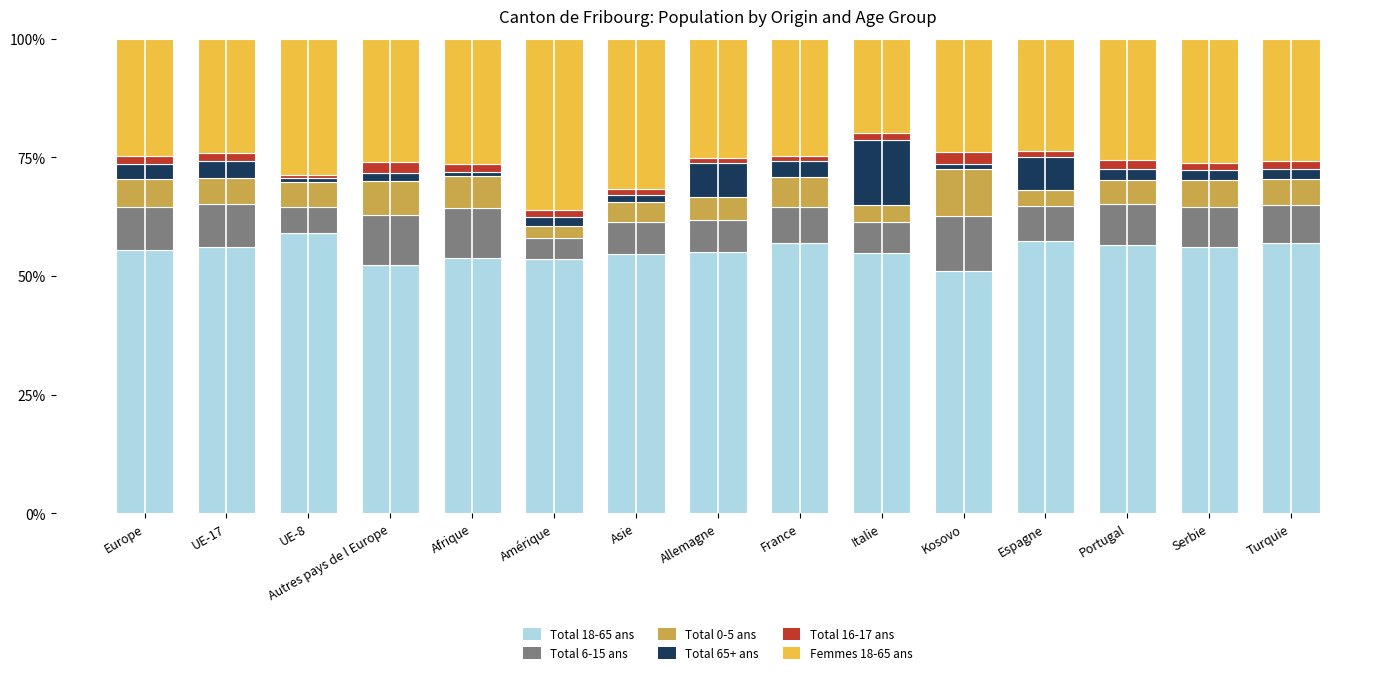

What is the difference between the maximum and minimum values in the Total 18-65 ans series?

8.2